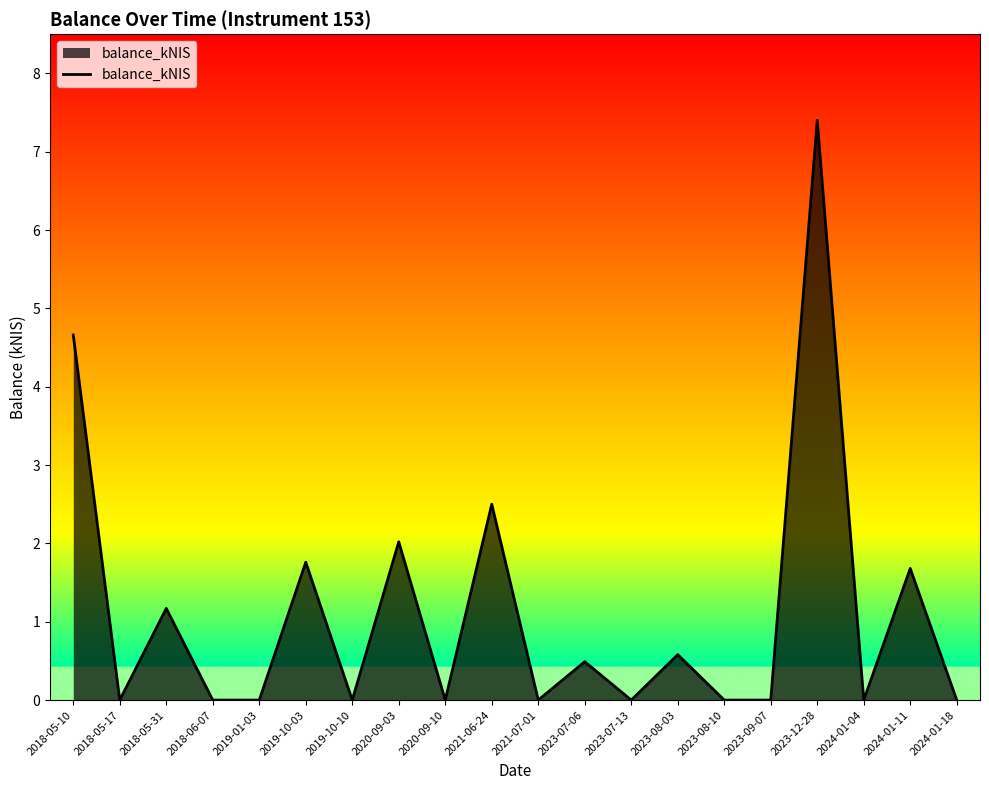

What is the difference between the maximum and minimum values?

7.4